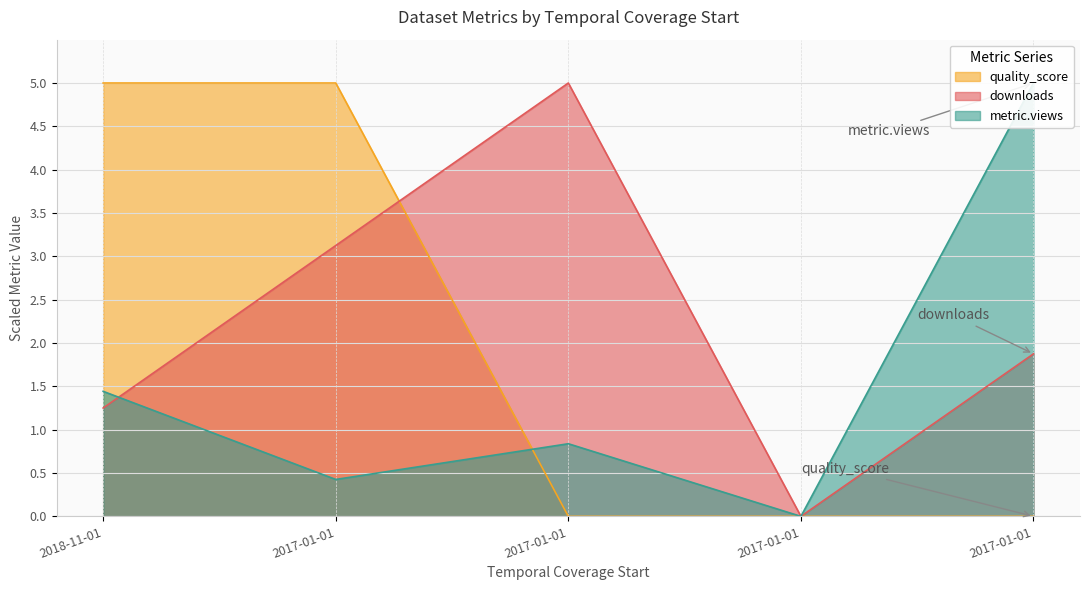

At how many categories does at least one series exceed 1?

4